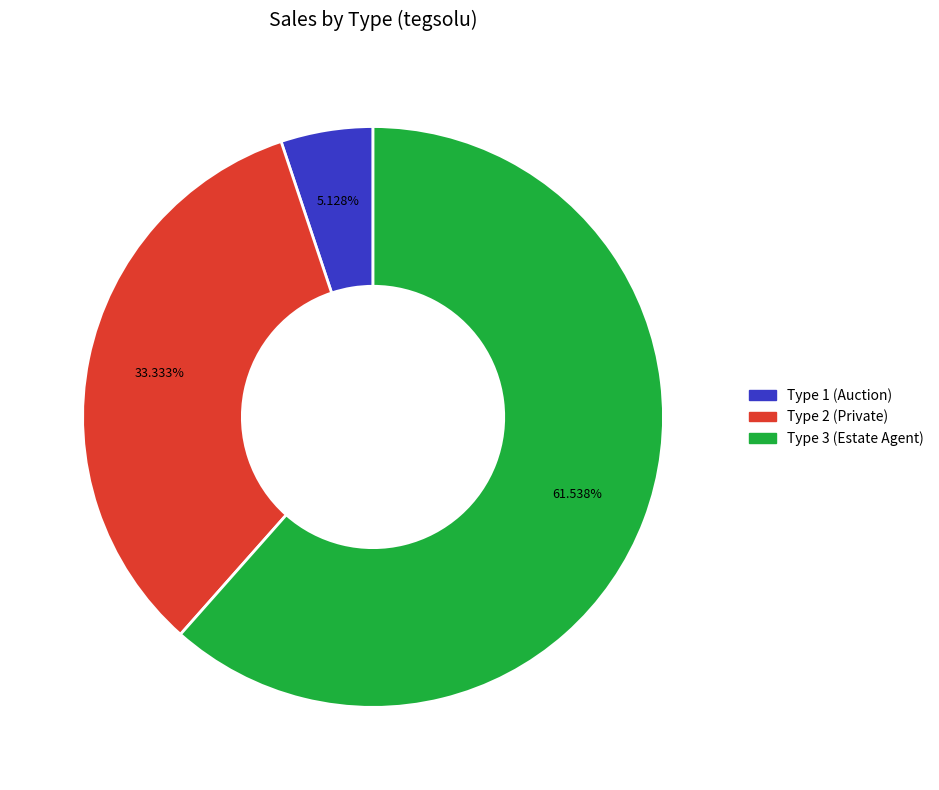

Is there a majority slice in this chart?

Yes